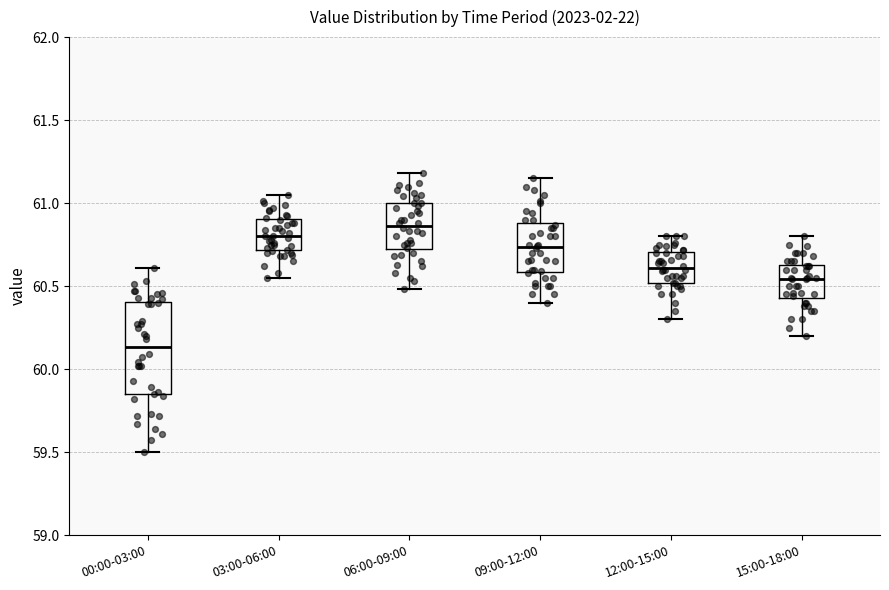

Which box is the tallest, from its lower edge to its upper edge?

00:00-03:00